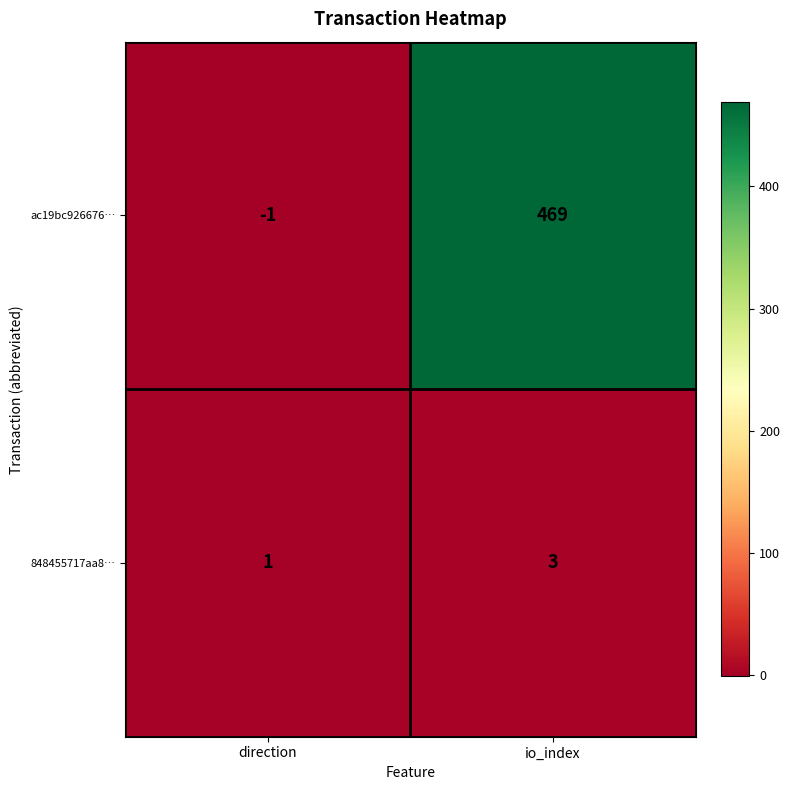

At which category does the chart reach its minimum across all series?

direction